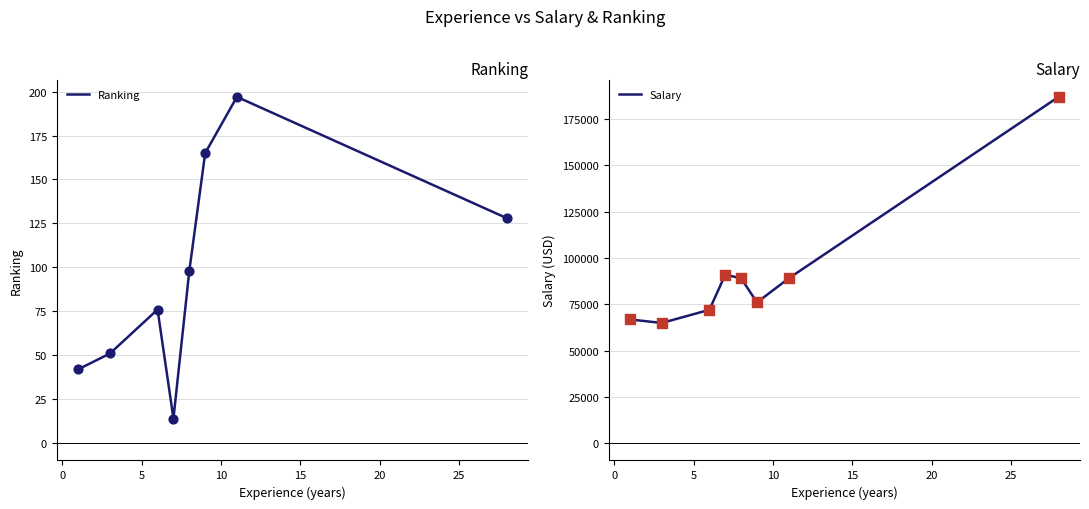

What is the minimum value for Ranking?

14